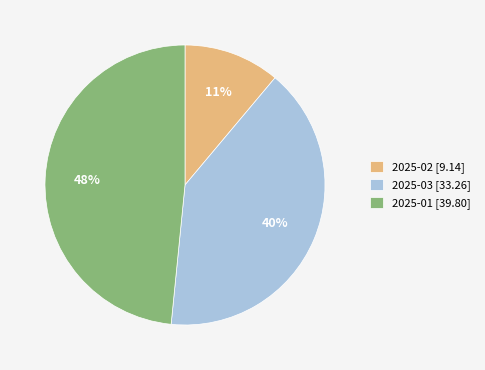

To the nearest percent, what is the average slice percentage?

33%